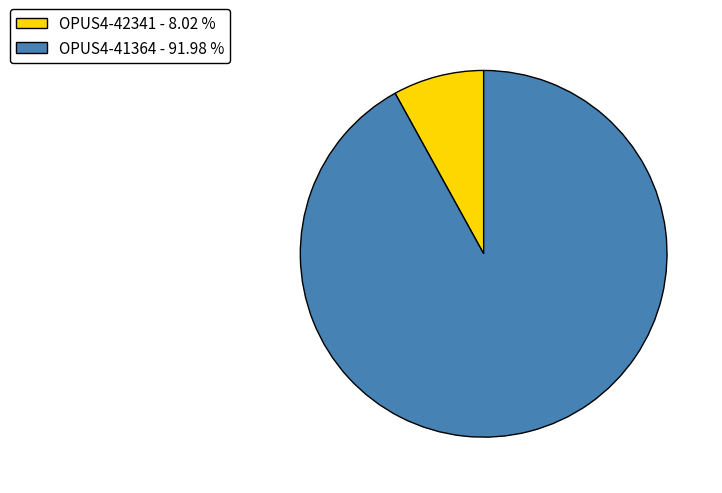

Combined, do OPUS4-42341 - 8.02 % and OPUS4-41364 - 91.98 % account for over 50%?

Yes